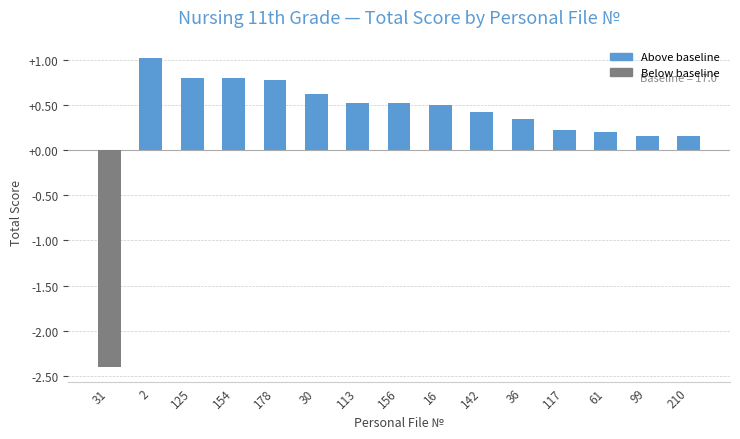

What is the label of the 1st bar from the left?

31